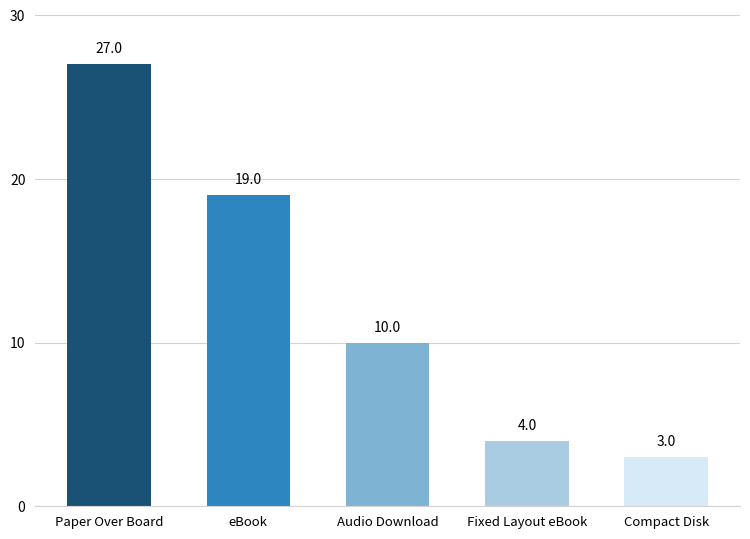

Reading right to left, list all the values displayed in this chart.

Compact Disk=3	Fixed Layout eBook=4	Audio Download=10	eBook=19	Paper Over Board=27